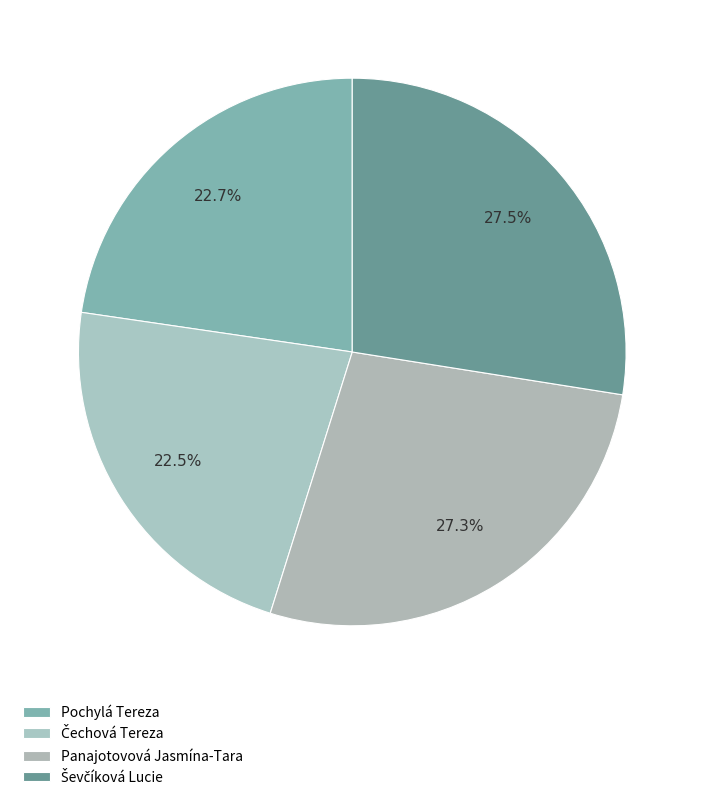

Approximately how many times larger is the value at Ševčíková Lucie compared to Pochylá Tereza?

1.2